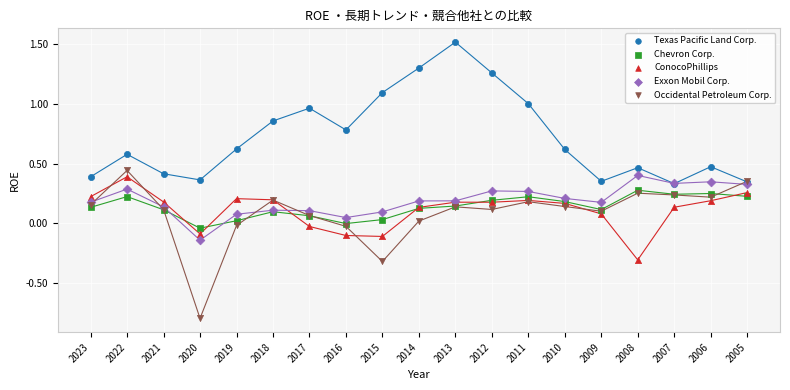

Which series contains the highest Y value?

Texas Pacific Land Corp.